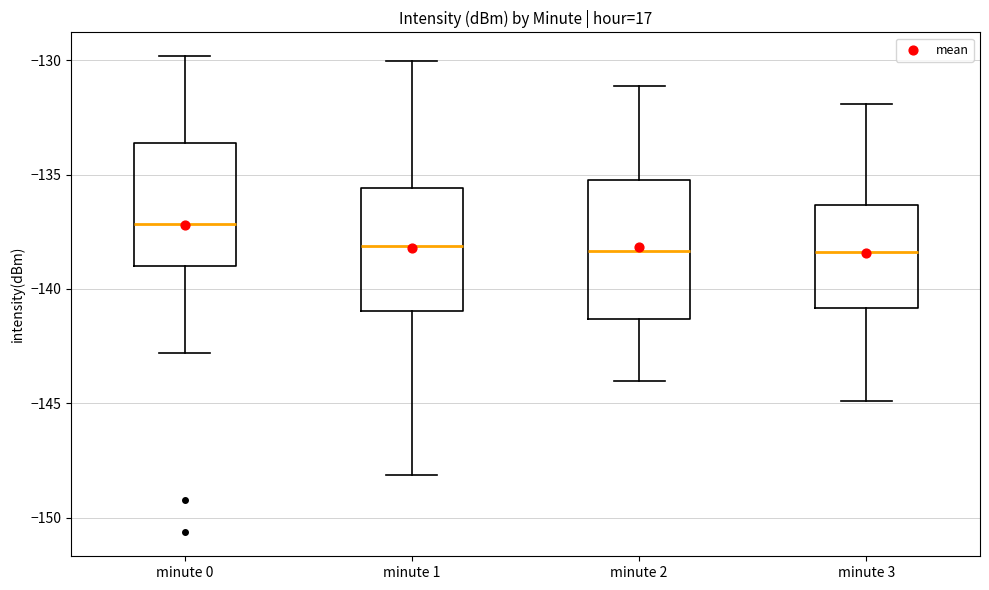

Which box has the highest median line?

minute 0